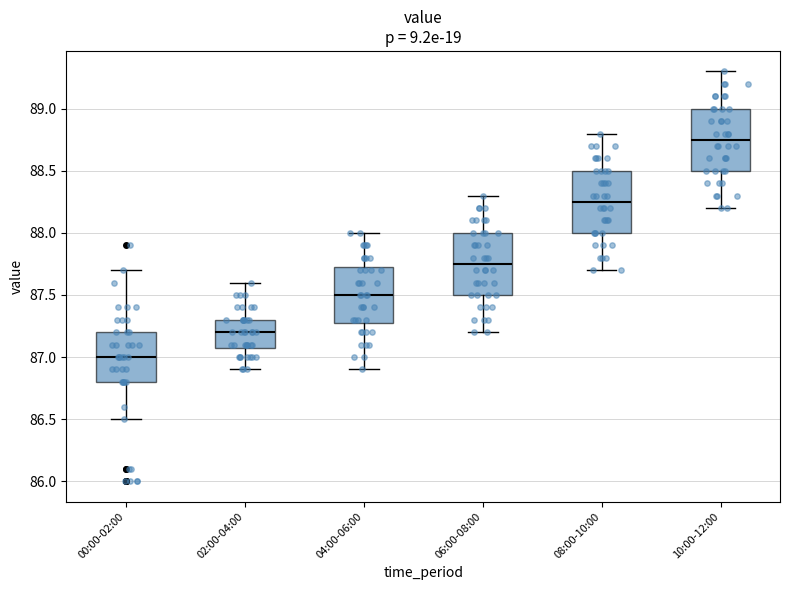

Reading left to right, read every box against the y-axis: the position of its median line, the range the box covers, and the ends of its whiskers. The values are not printed on the chart, so give them approximately, as read against the axis.

00:00-02:00: median 87.00, box 86.80 to 87.20, whiskers 86.50 to 87.70
02:00-04:00: median 87.20, box 87.10 to 87.30, whiskers 86.90 to 87.60
04:00-06:00: median 87.50, box 87.30 to 87.75, whiskers 86.90 to 88.00
06:00-08:00: median 87.75, box 87.50 to 88.00, whiskers 87.20 to 88.30
08:00-10:00: median 88.25, box 88.00 to 88.50, whiskers 87.70 to 88.80
10:00-12:00: median 88.75, box 88.50 to 89.00, whiskers 88.20 to 89.30